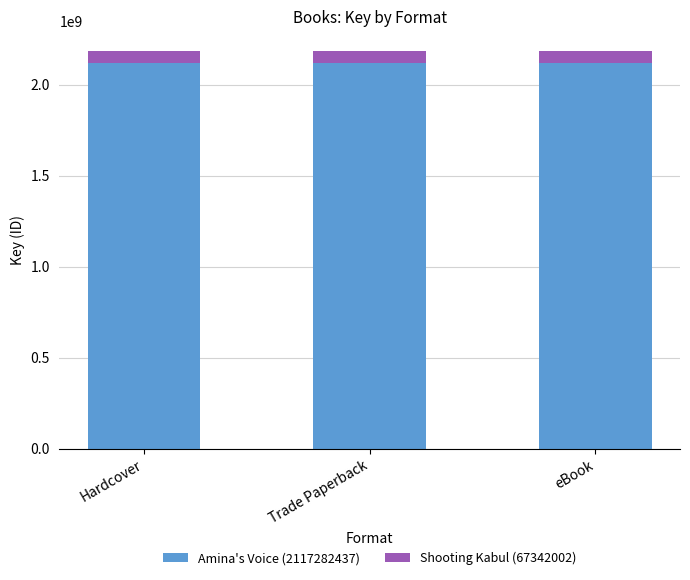

What is the total value across all series at Trade Paperback?

2184624439